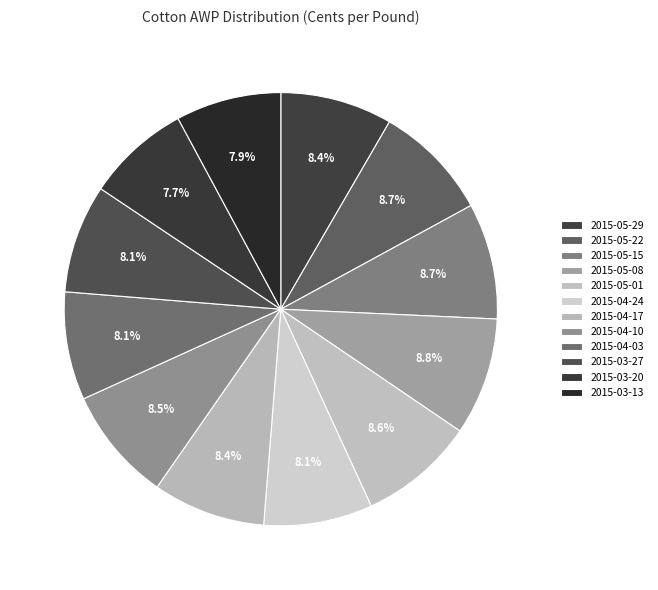

What percentage is the 2015-05-22 slice, to the nearest percent?

9%